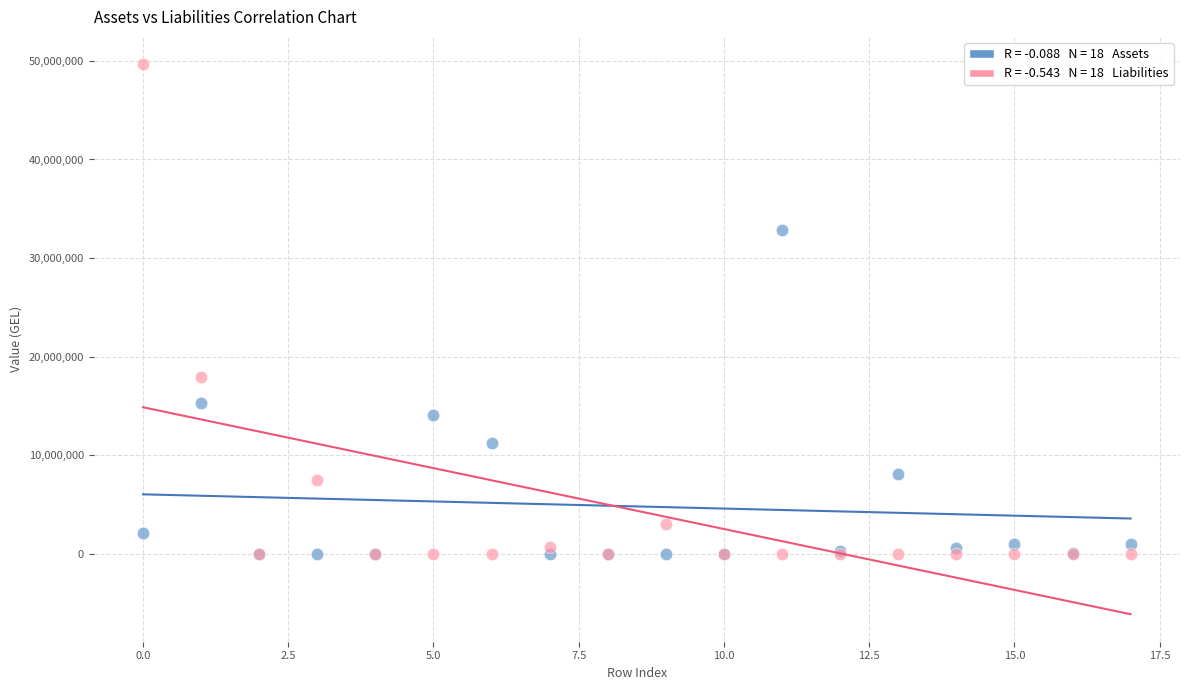

Across all series, what Y value is closest to 24819891?

17993415.1